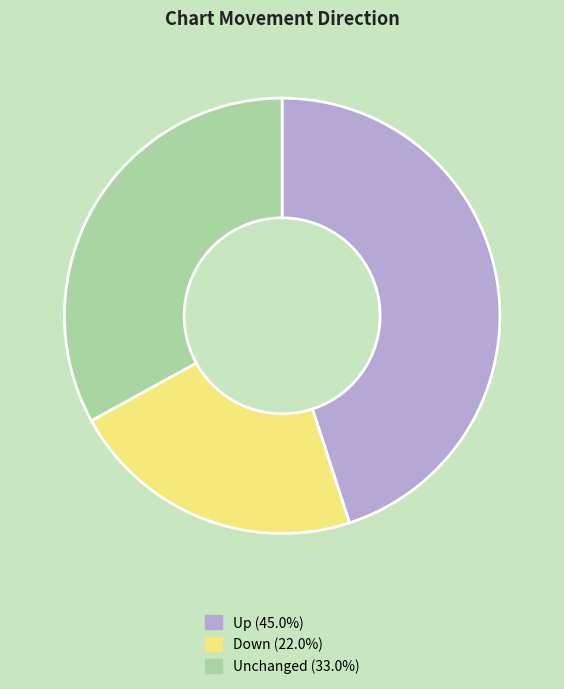

Is there a majority slice in this chart?

No